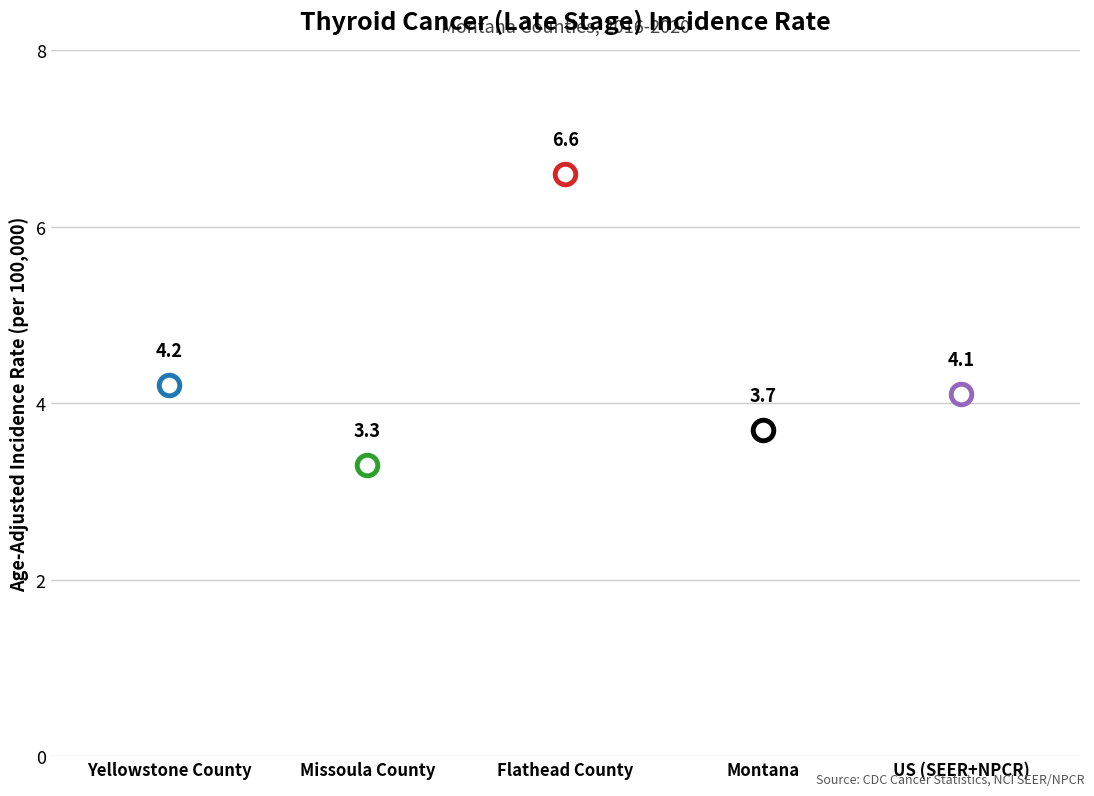

Which has a higher value, US (SEER+NPCR) or Missoula County?

US (SEER+NPCR)